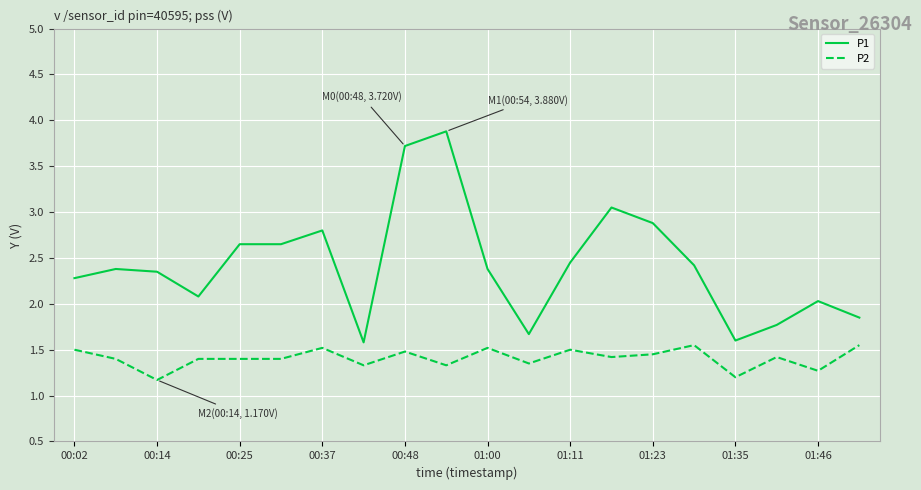

Which series has the widest spread of values?

P1